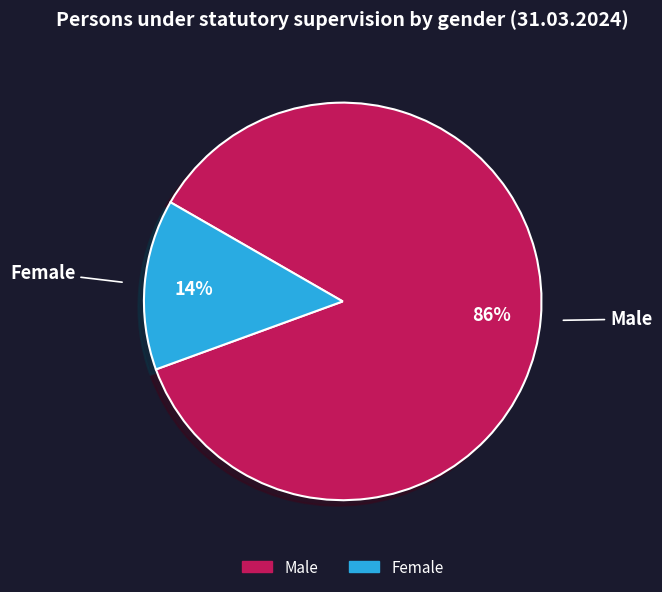

Count the number of slices in the pie.

2